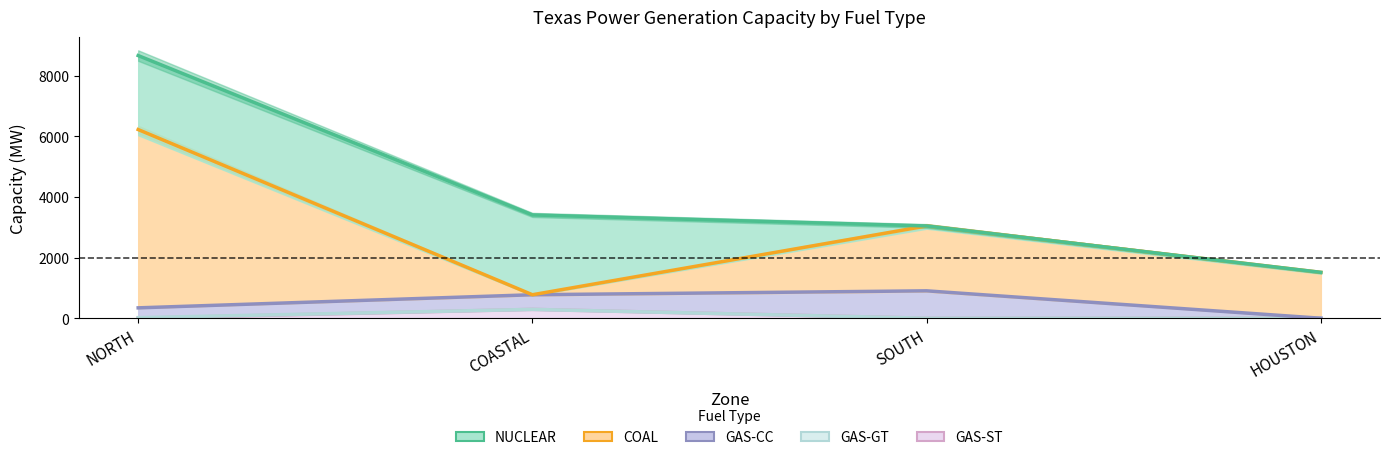

How many series are shown in this chart?

5